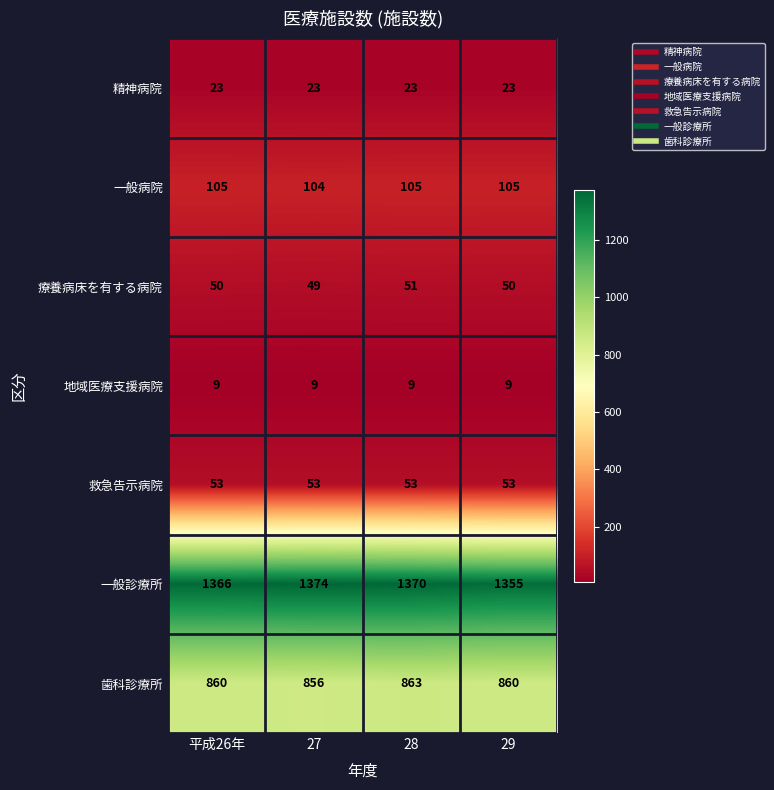

What is the minimum value shown in the chart?

9